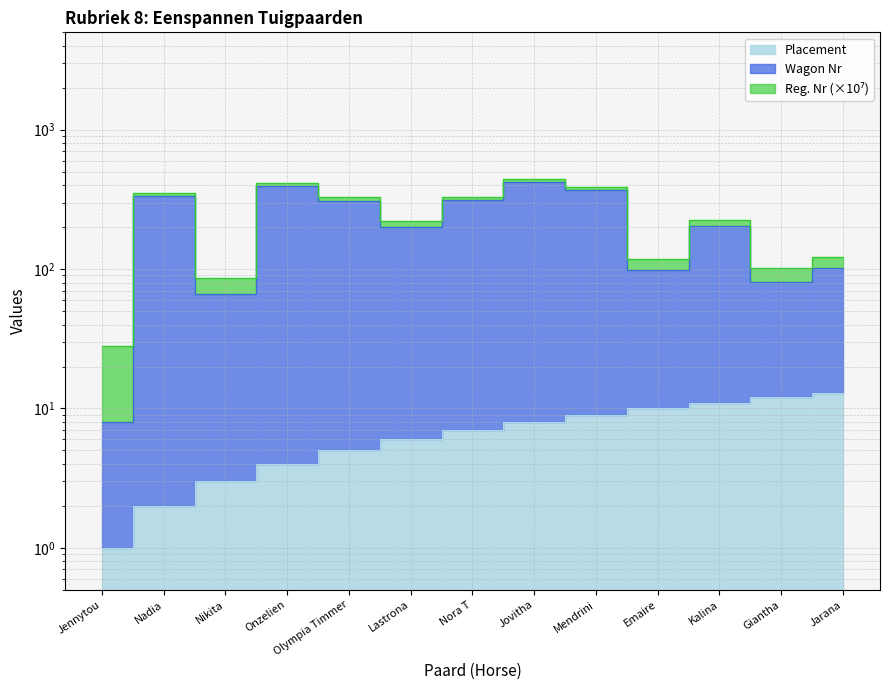

Between Jovitha and Kalina, which series saw the biggest shift?

Wagon Nr